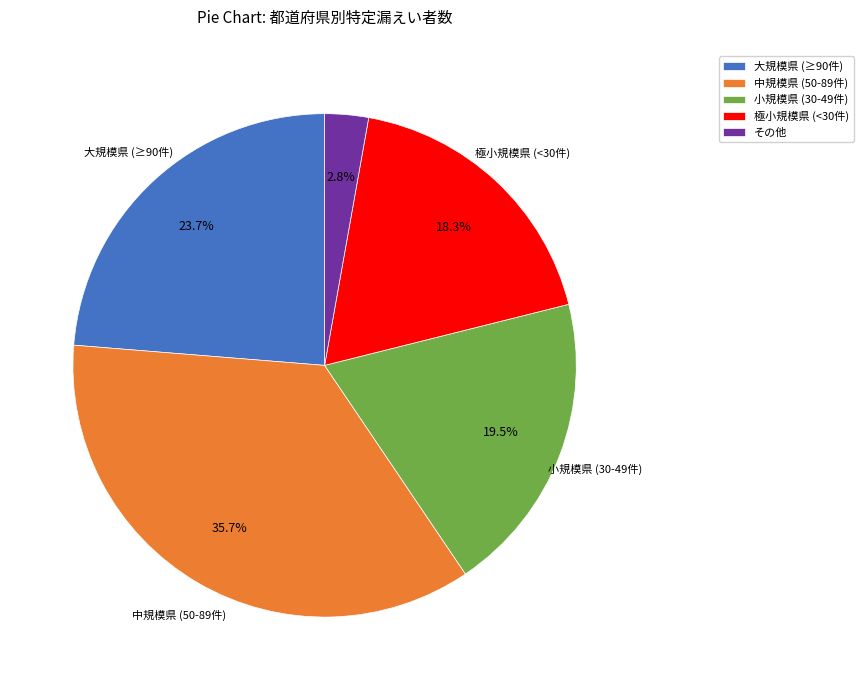

What percentage is NOT represented by 大規模県 (≥90件)?

76.3%